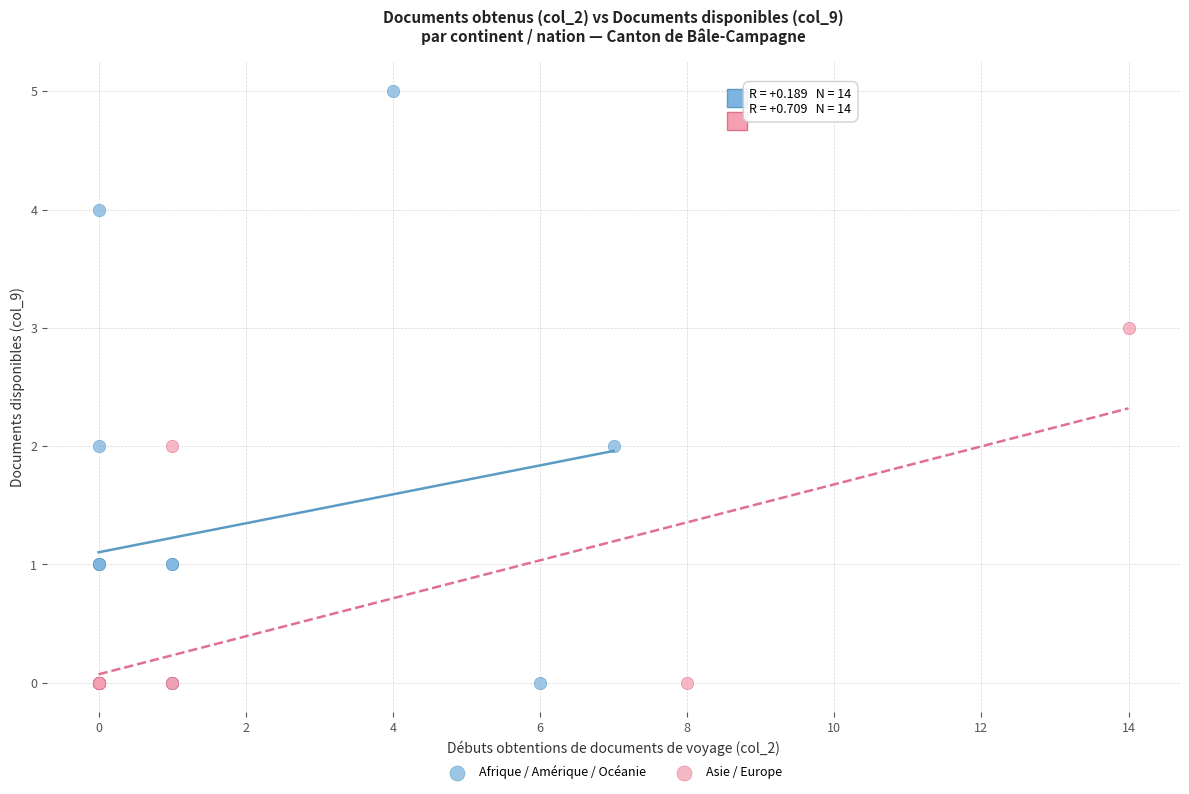

Which series has the largest Y range (max minus min)?

Afrique / Amérique / Océanie